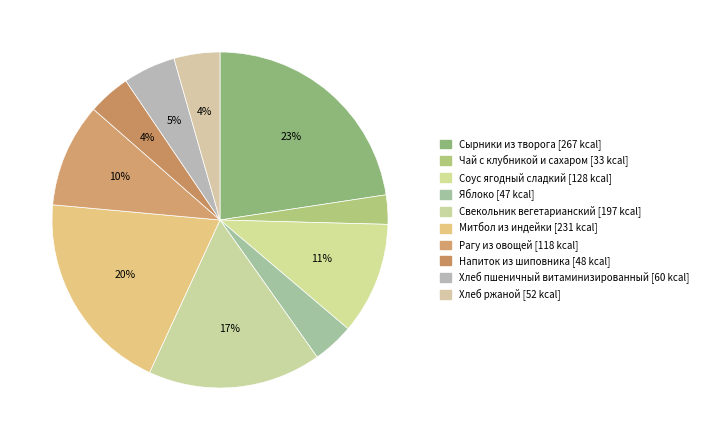

True or false: Свекольник вегетарианский accounts for 6% of the total.

False